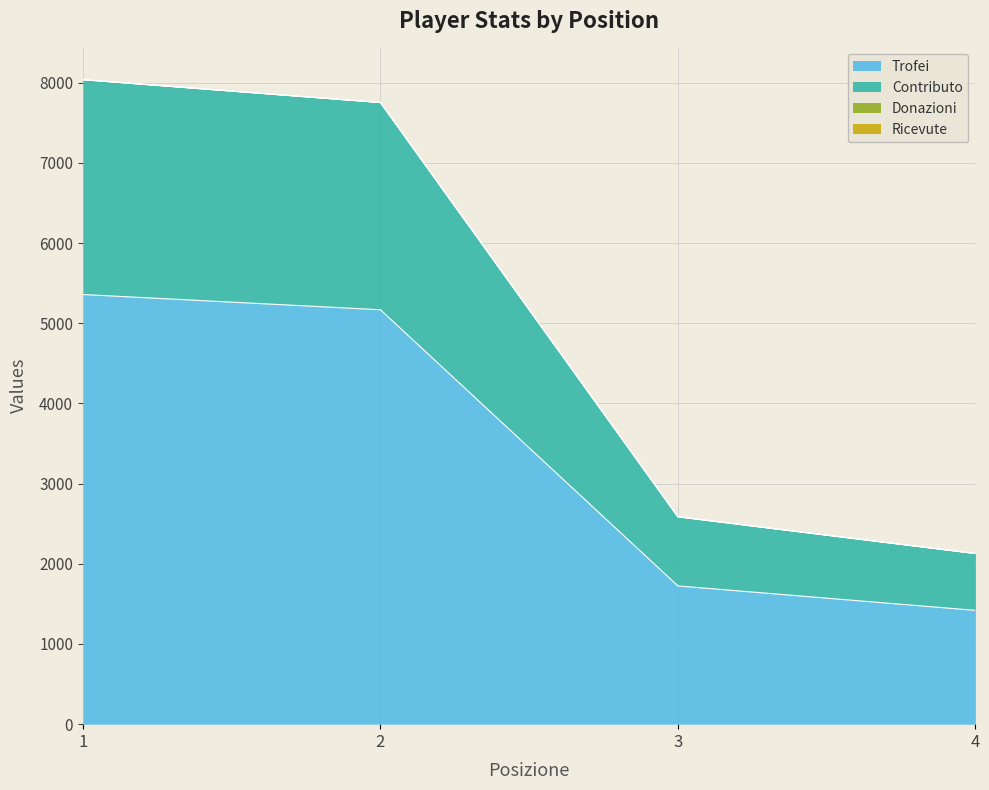

What is the average value of the Trofei series?

3417